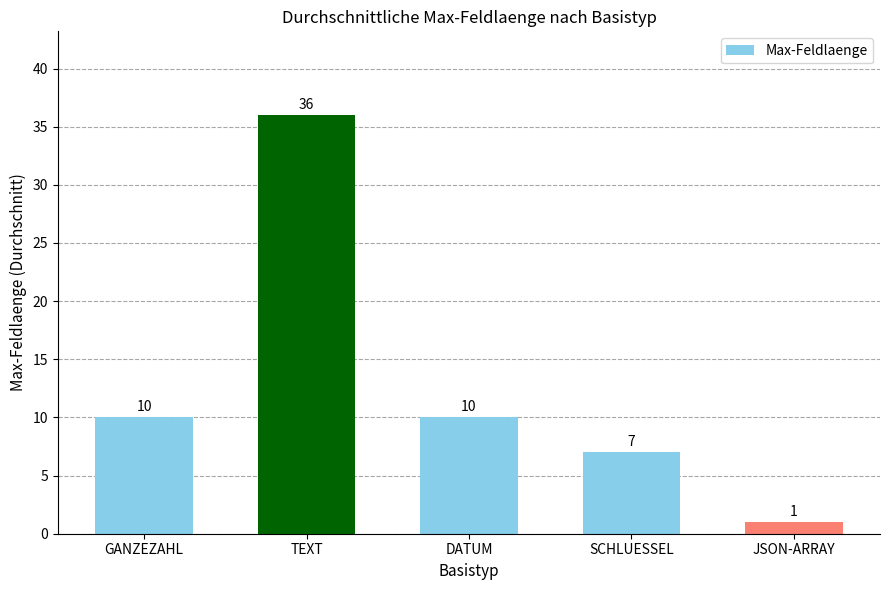

What is the label of the 1st bar from the right?

JSON-ARRAY